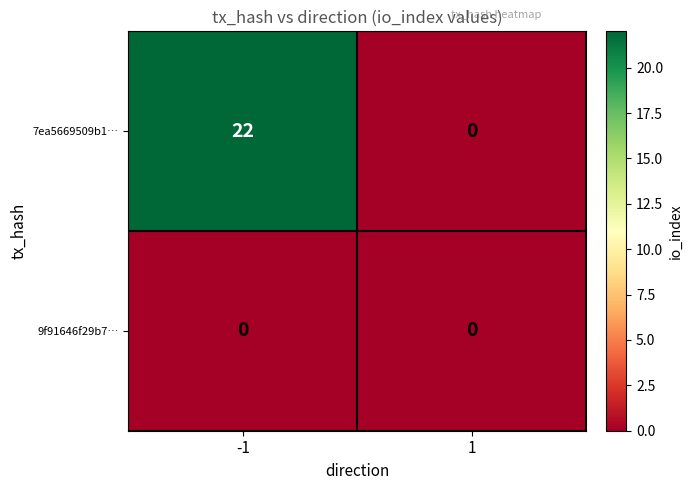

Is it true that 9f91646f29b7… equals 0 at -1?

True